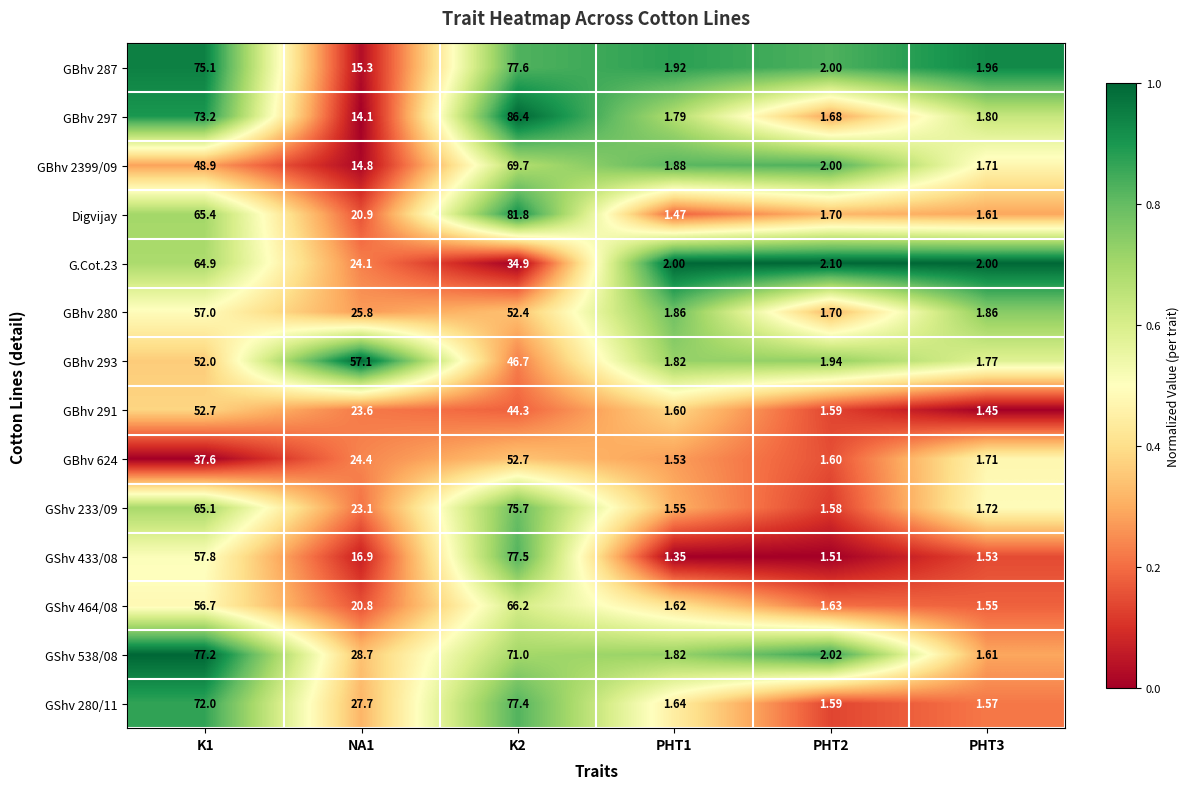

Is the value of GShv 233/09 at NA1 greater than the value of GBhv 624 at NA1?

No